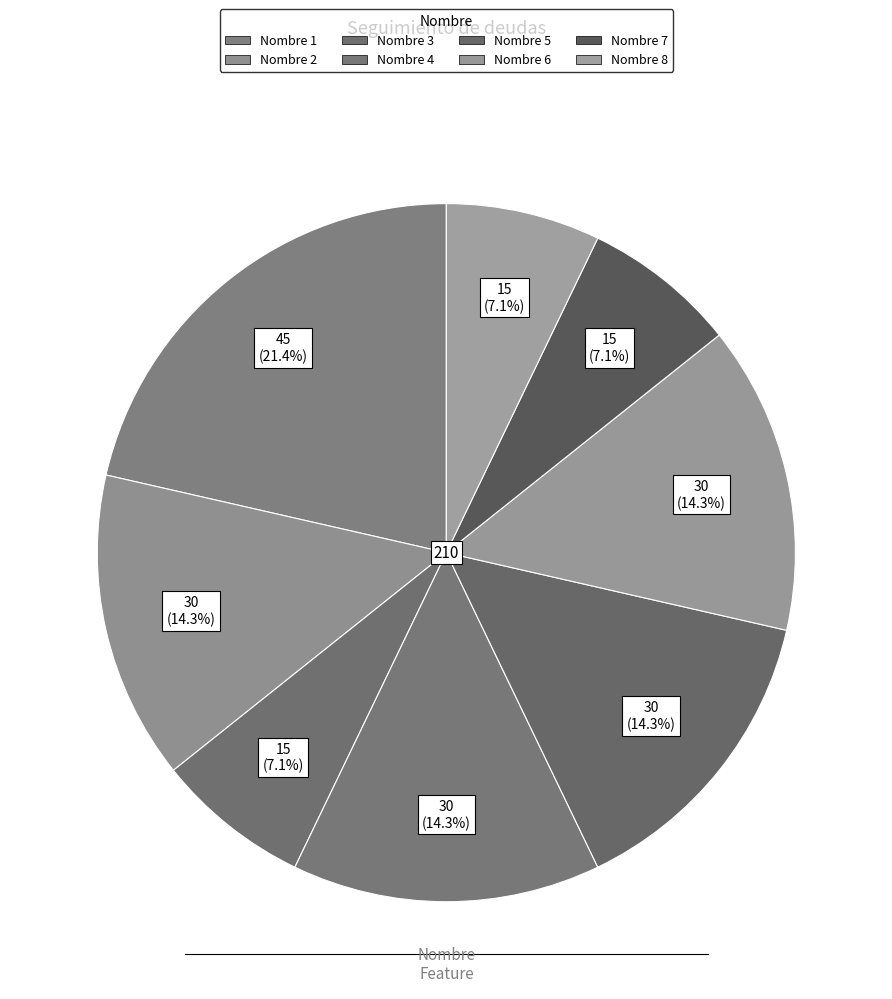

How many segments does this pie chart have?

8